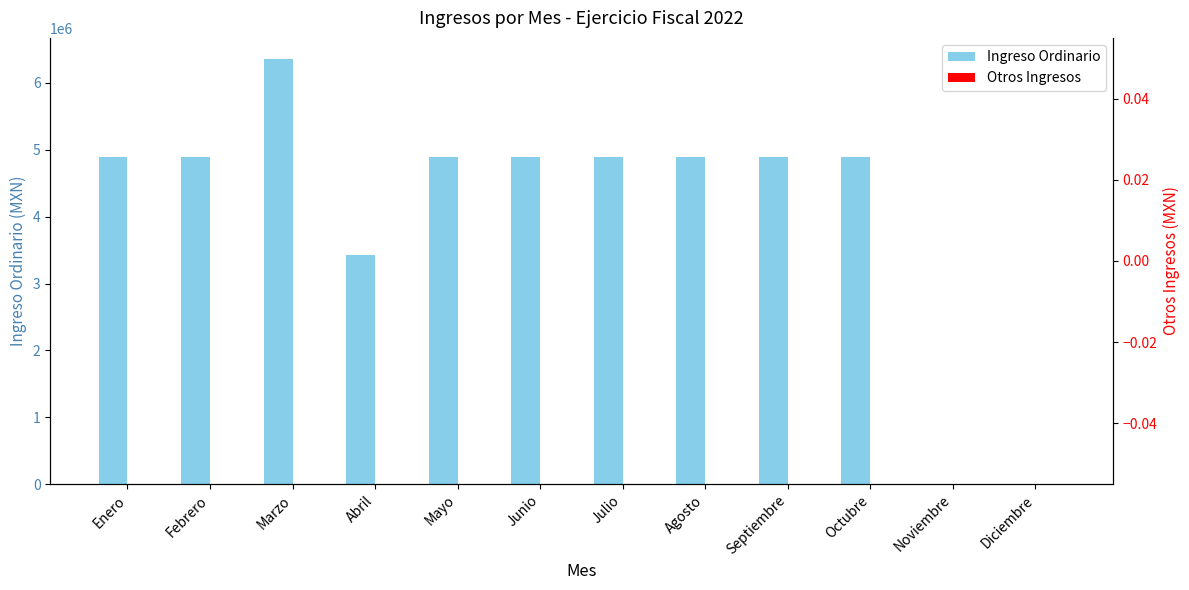

How many data points does each series have?

12